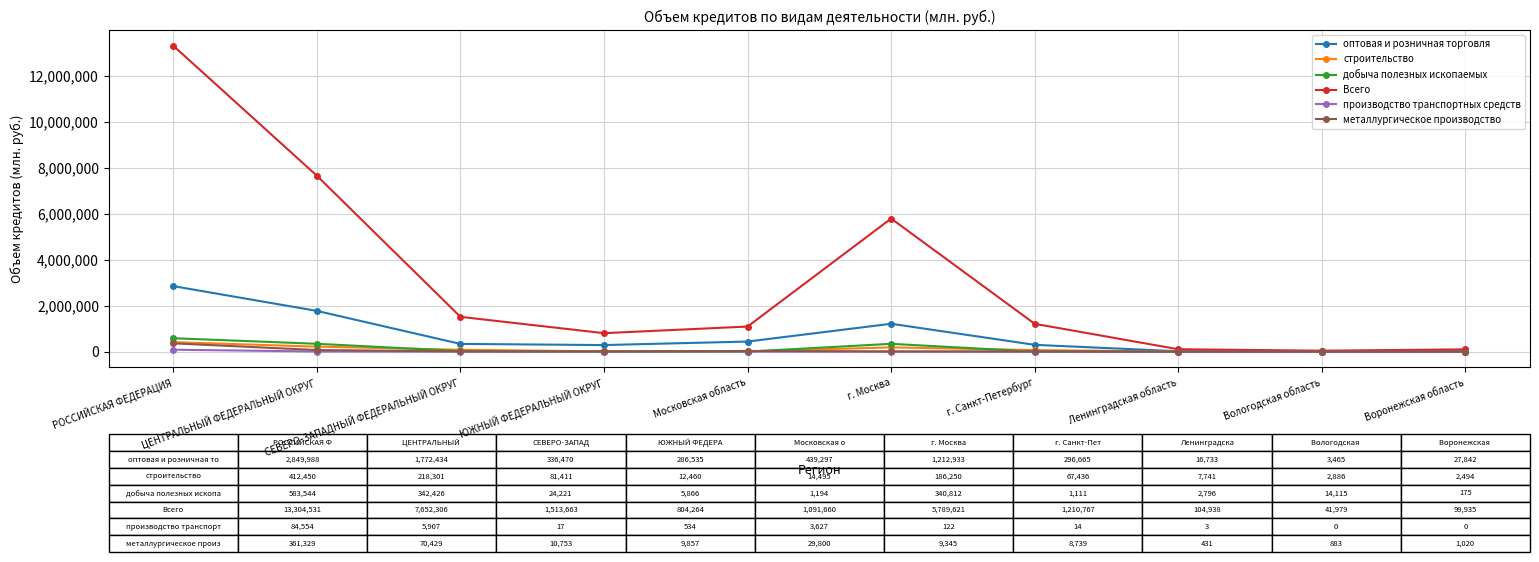

What is the label of the 10th point from the right?

РОССИЙСКАЯ ФЕДЕРАЦИЯ